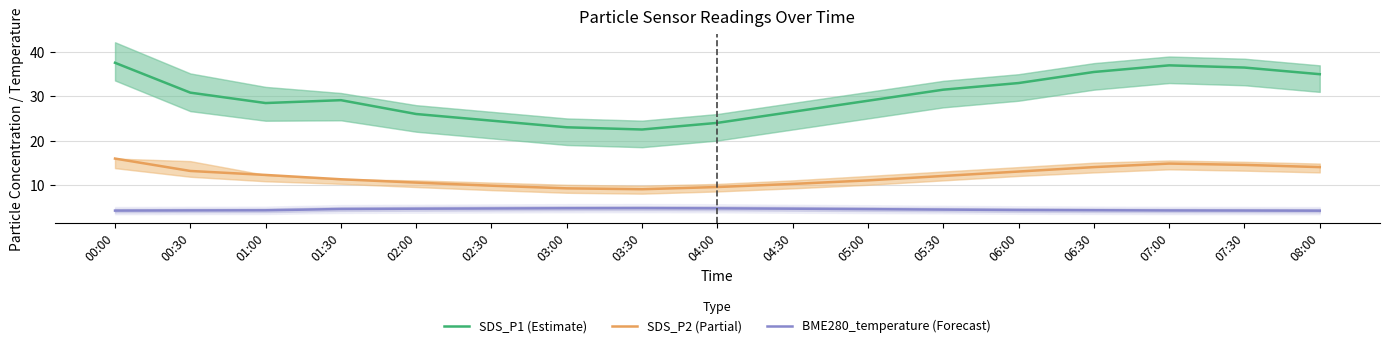

How many lines are shown in the chart?

3